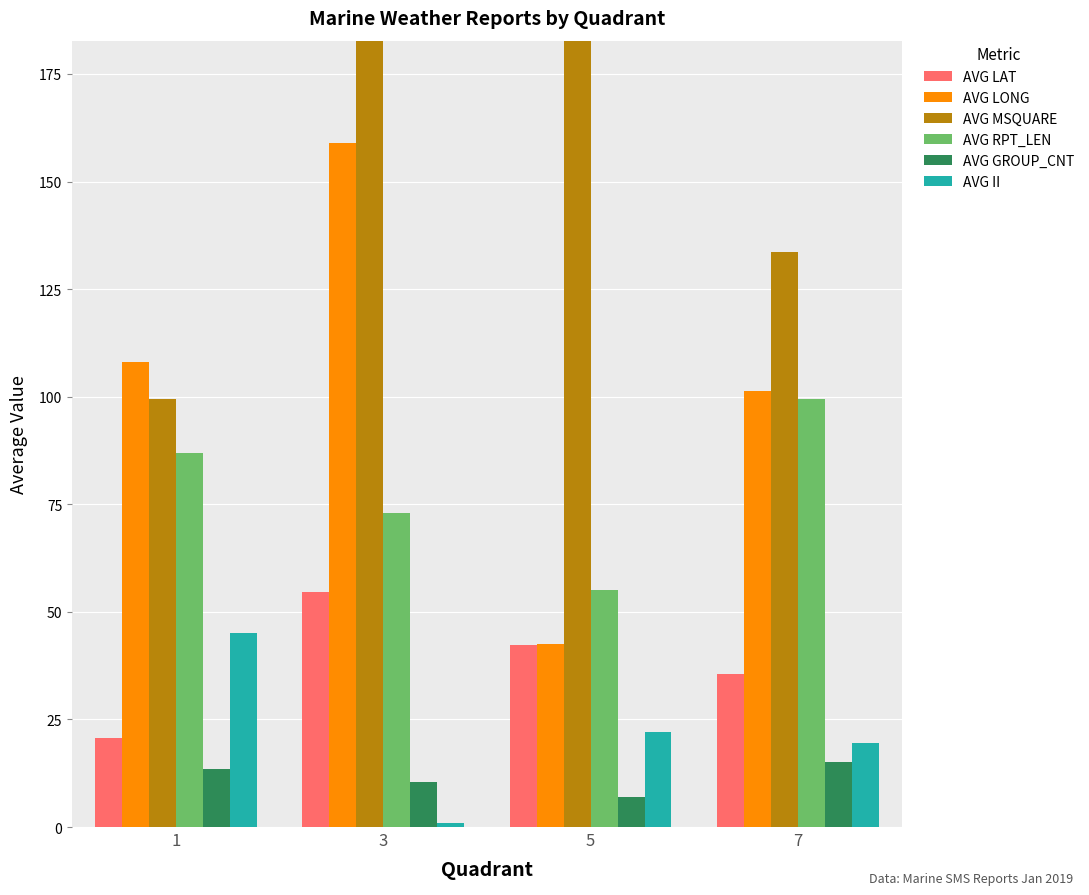

What is the approximate value of AVG GROUP_CNT at 5?

7.0